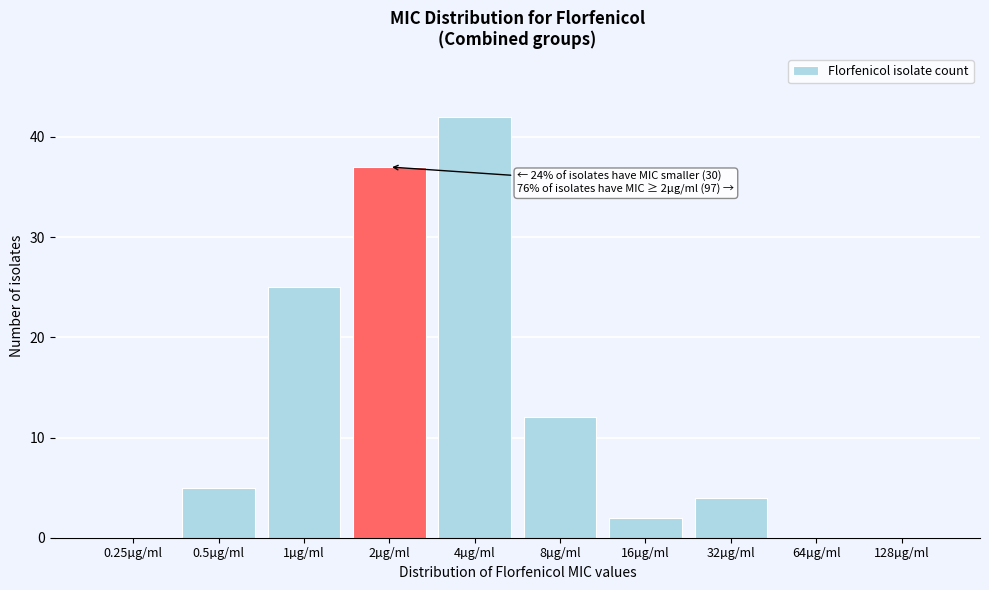

Reading left to right, transcribe all the data shown in this chart.

0.25µg/ml=0	0.5µg/ml=5	1µg/ml=25	2µg/ml=37	4µg/ml=42	8µg/ml=12	16µg/ml=2	32µg/ml=4	64µg/ml=0	128µg/ml=0